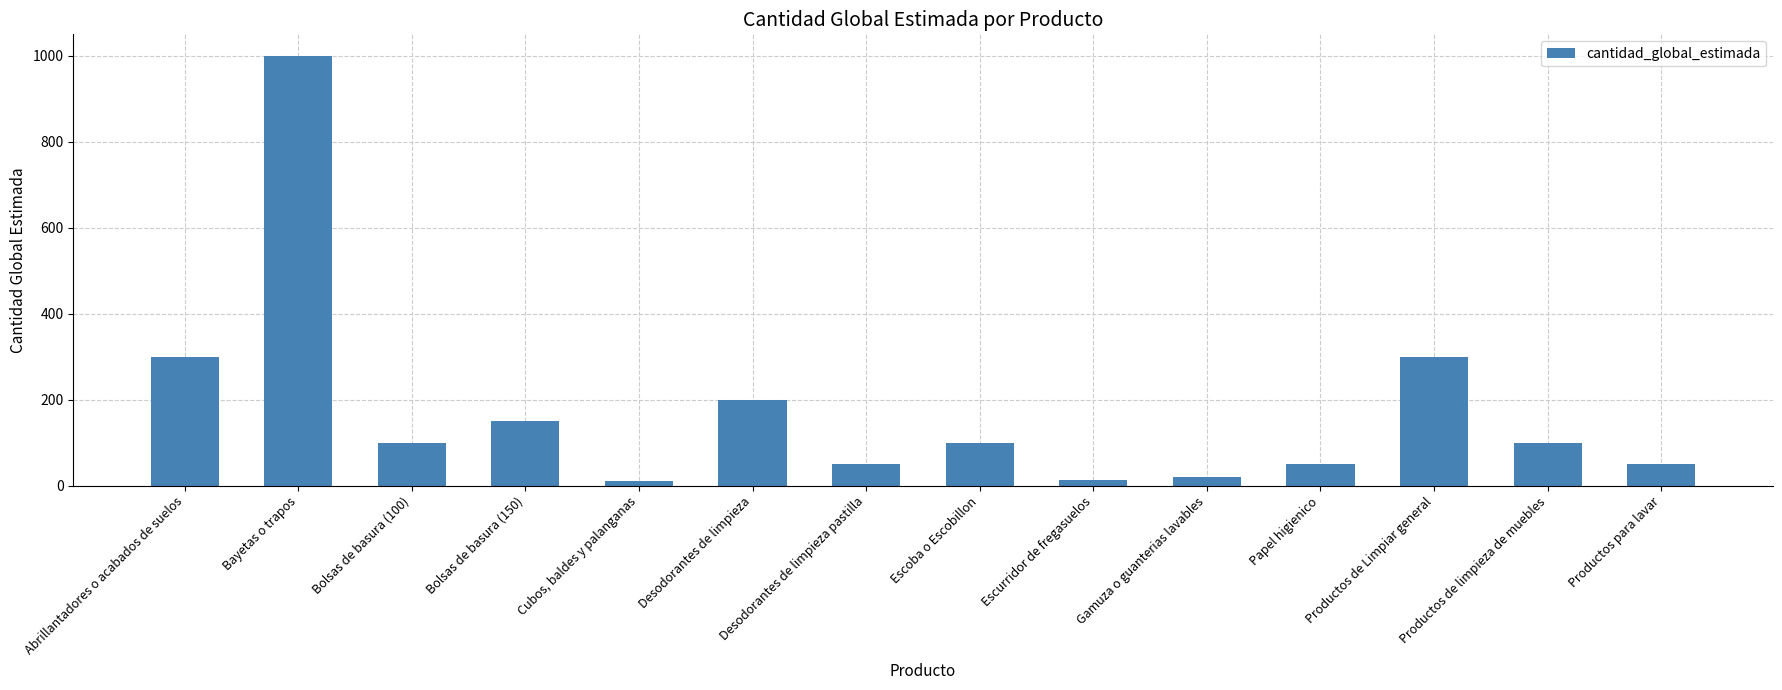

The chart shows a value of 1000 at Bayetas o trapos. True or false?

True